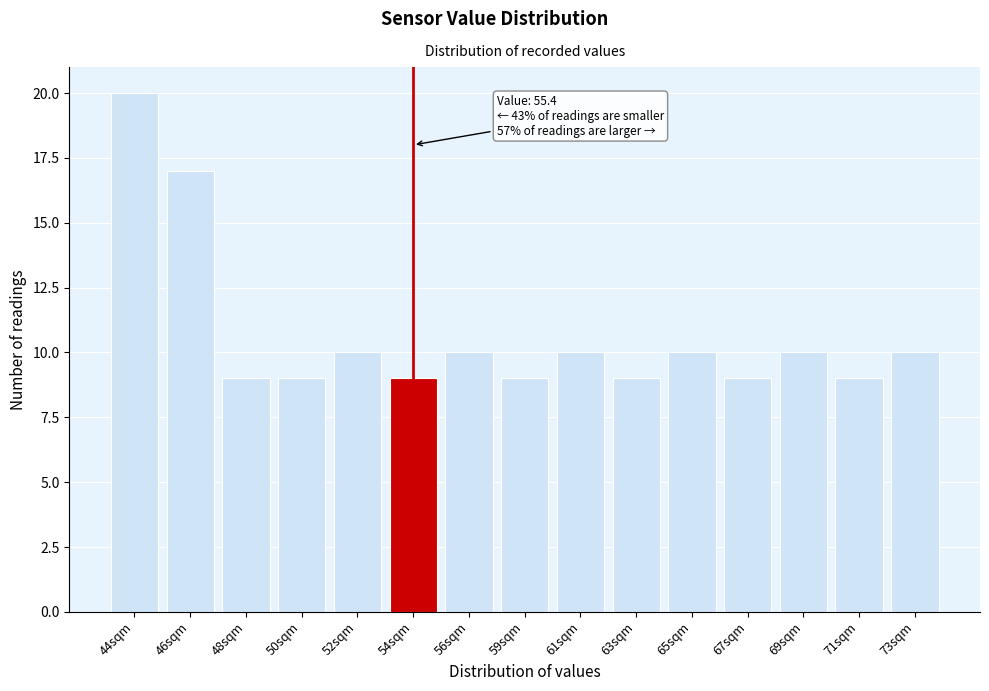

Reading right to left, transcribe all the data shown in this chart.

73sqm=10	71sqm=9	69sqm=10	67sqm=9	65sqm=10	63sqm=9	61sqm=10	59sqm=9	56sqm=10	54sqm=9	52sqm=10	50sqm=9	48sqm=9	46sqm=17	44sqm=20